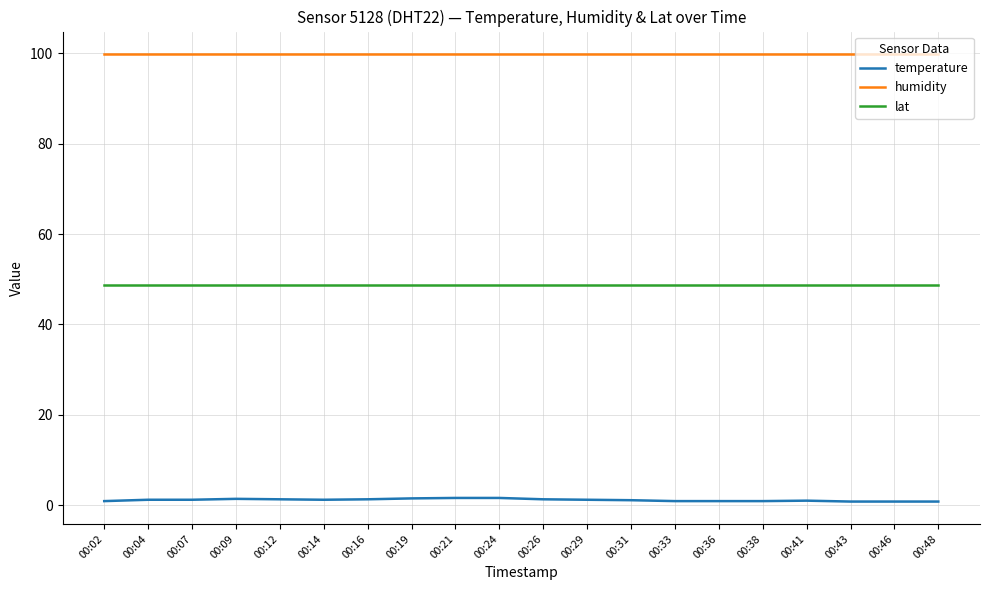

Rank the series at 00:12 from lowest to highest value.

temperature, lat, humidity